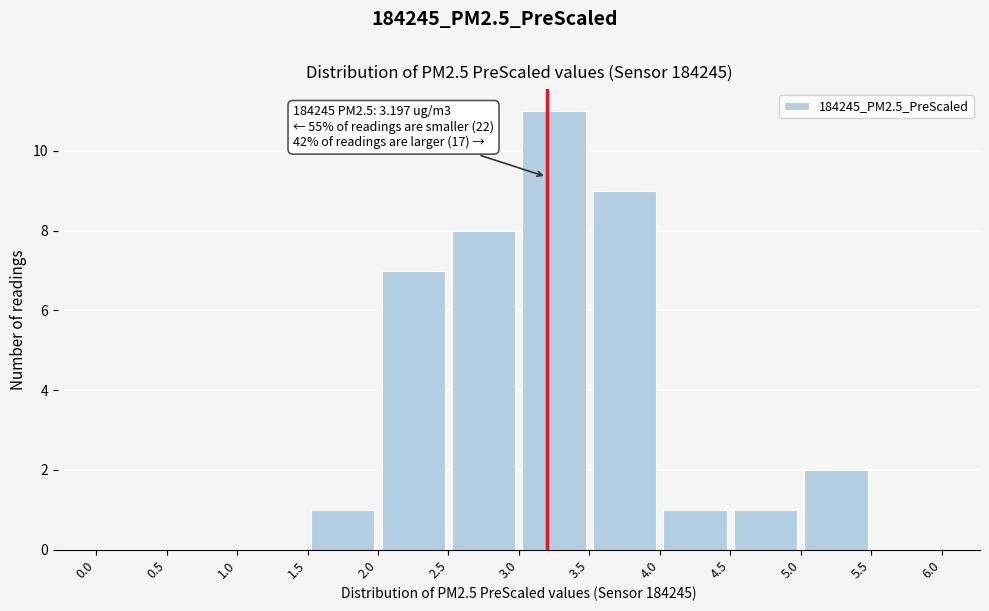

Over which range of the x-axis is the bar tallest?

3.0 to 3.5